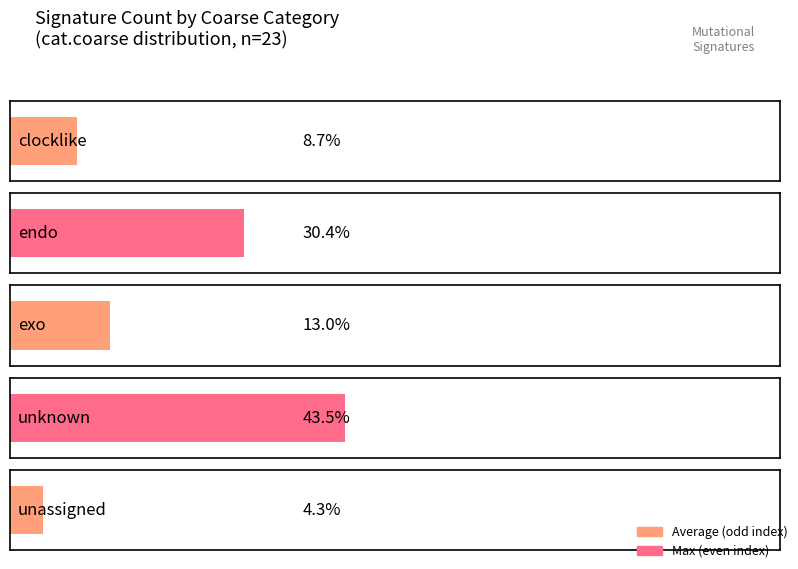

The chart shows a value of 2 at unassigned. True or false?

False